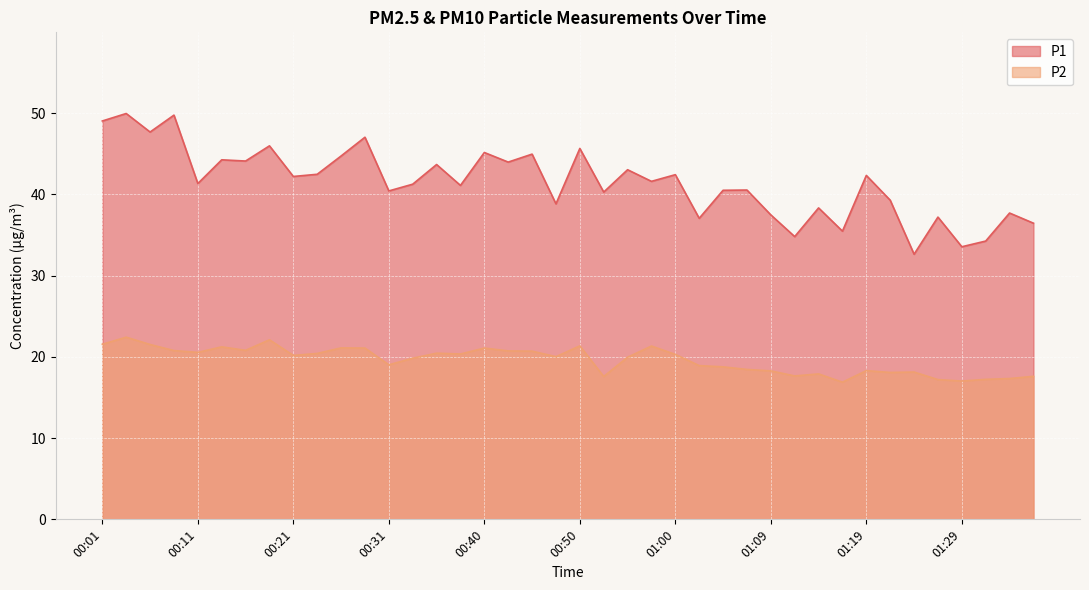

Rank the categories by P1 value from highest to lowest.

00:04, 00:09, 00:01, 00:06, 00:28, 00:18, 00:50, 00:40, 00:45, 00:26, 00:14, 00:16, 00:43, 00:35, 00:55, 00:23, 01:00, 01:19, 00:21, 00:57, 00:11, 00:33, 00:38, 01:07, 01:05, 00:31, 00:52, 01:22, 00:48, 01:14, 01:34, 01:09, 01:26, 01:02, 01:36, 01:17, 01:12, 01:31, 01:29, 01:24